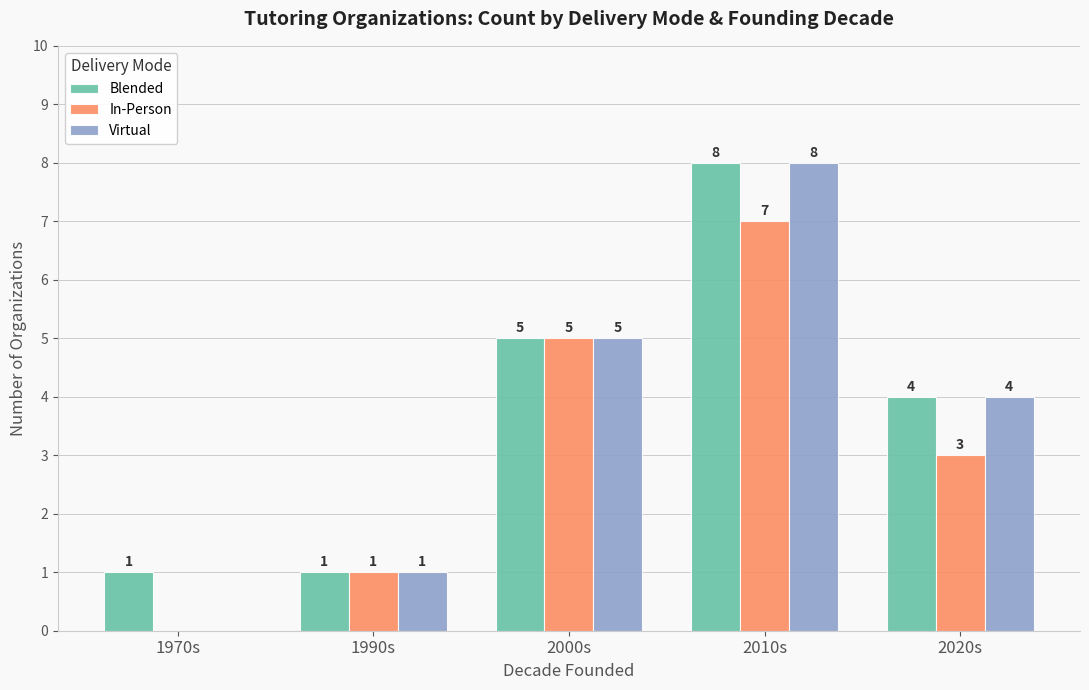

True or false: Virtual has a value of 0 at 1970s.

True